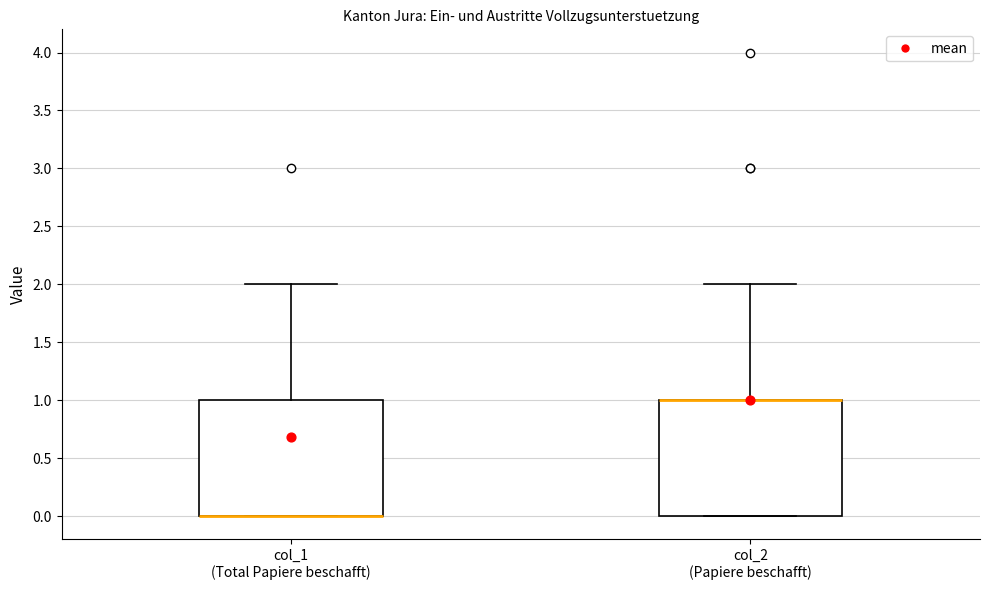

Reading left to right, transcribe this box plot: for each box, give where its median line is, the range the box spans, and where its two whiskers end, as read against the y-axis. The values are not printed on the chart, so give them approximately, as read against the axis.

col_1 (Total Papiere beschafft): median 0 (drawn on the box's lower edge), box 0 to 1, whiskers 0 to 2
col_2 (Papiere beschafft): median 1 (drawn on the box's upper edge), box 0 to 1, whiskers 0 to 2